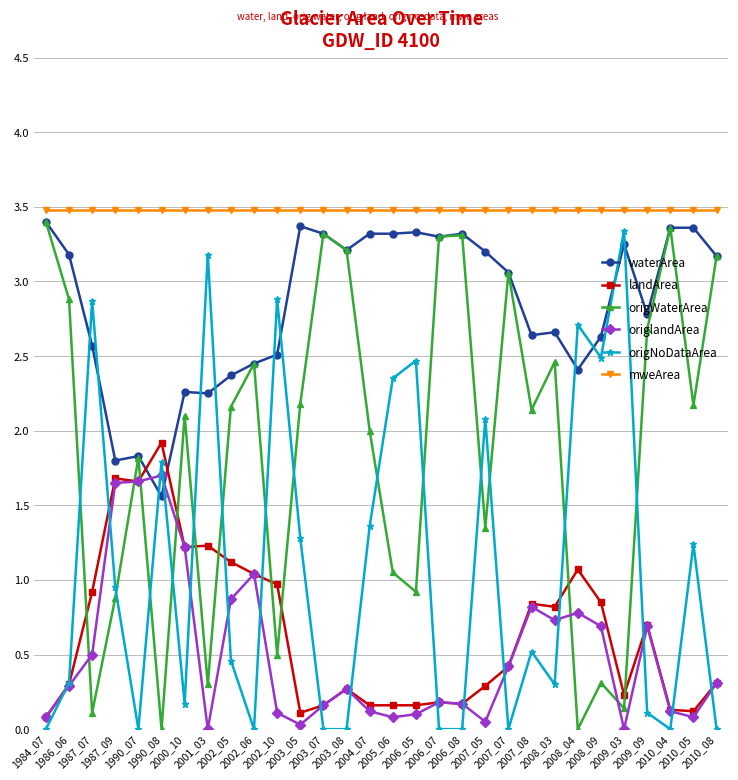

What is the approximate value of mweArea at 2009_09?

3.5